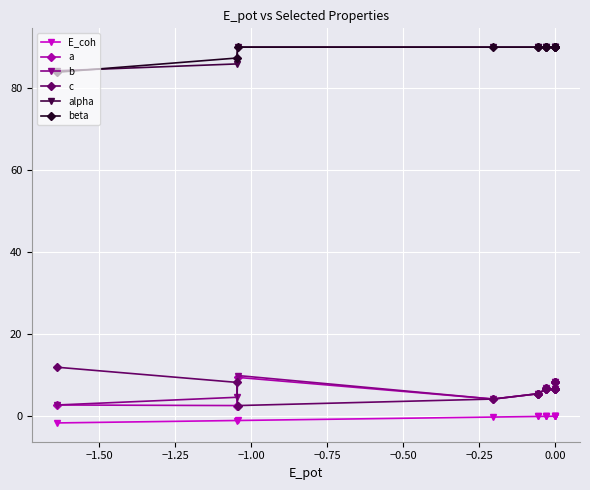

What is the greatest value displayed?

90.0